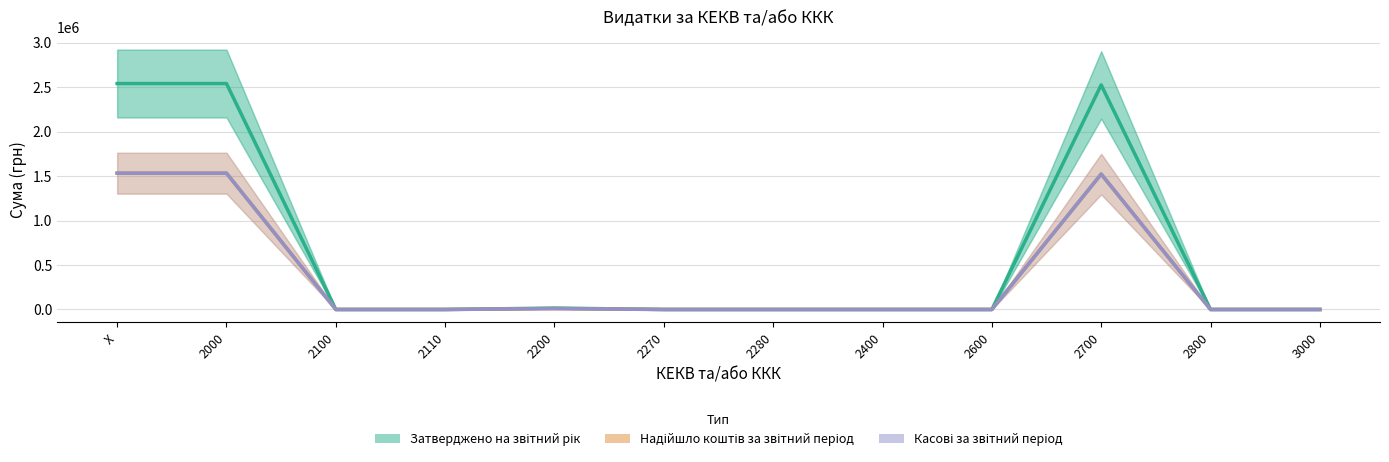

What is the difference between the maximum and second lowest values in the Касові за звітний період series?

1532961.5